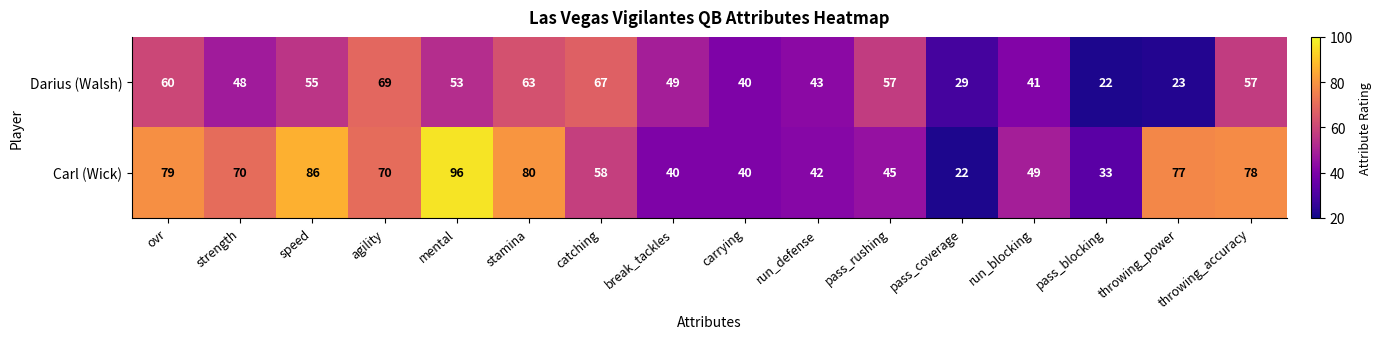

What is the spread (max minus min) of values at catching?

9